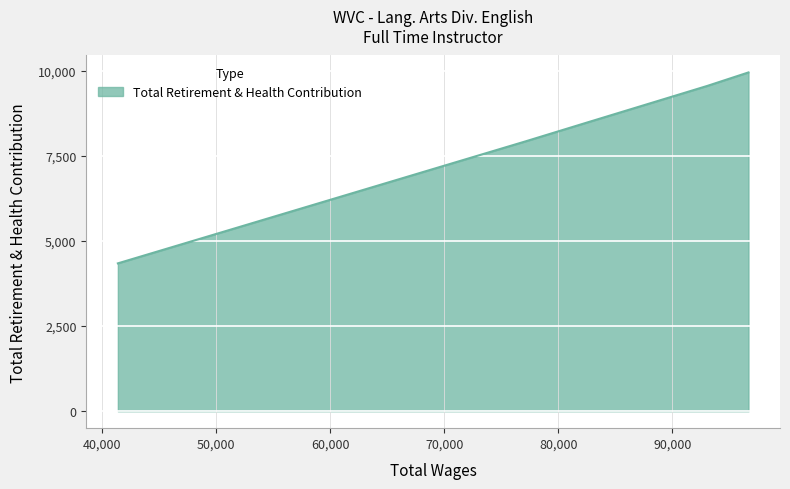

What is the greatest value displayed?

9951